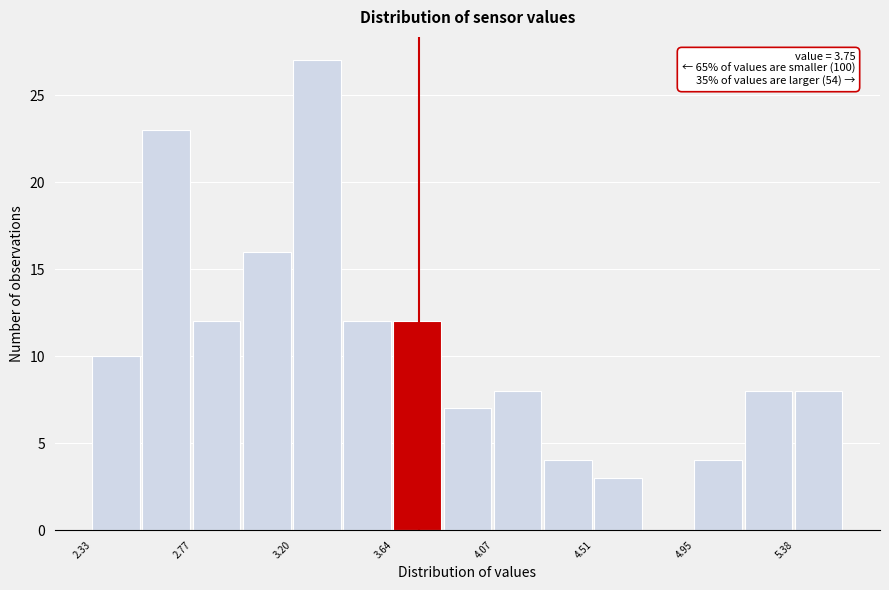

Over which range of the x-axis is the bar tallest?

3.20 to 3.40